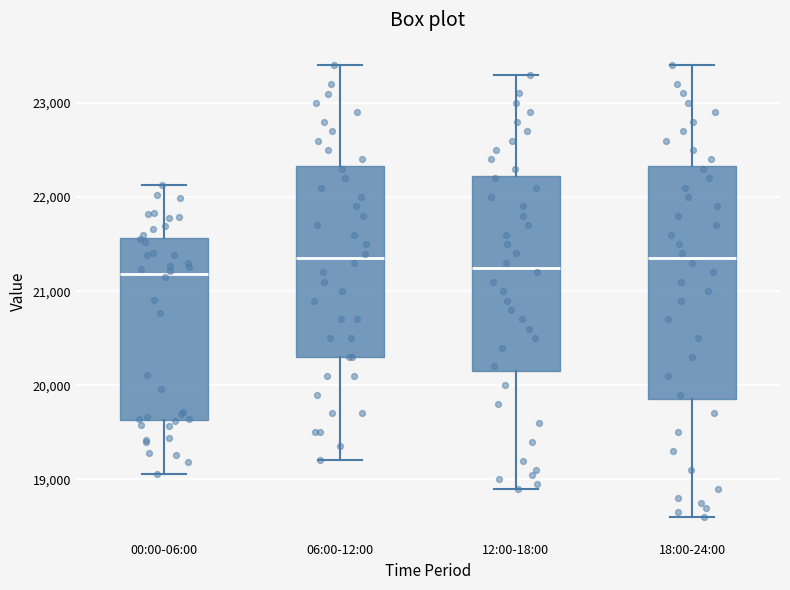

Reading left to right, transcribe this box plot: for each box, give where its median line is, the range the box spans, and where its two whiskers end, as read against the y-axis. The values are not printed on the chart, so give them approximately, as read against the axis.

00:00-06:00: median 21200, box 19600 to 21600, whiskers 19100 to 22100
06:00-12:00: median 21400, box 20300 to 22300, whiskers 19200 to 23400
12:00-18:00: median 21300, box 20200 to 22200, whiskers 18900 to 23300
18:00-24:00: median 21400, box 19900 to 22300, whiskers 18600 to 23400